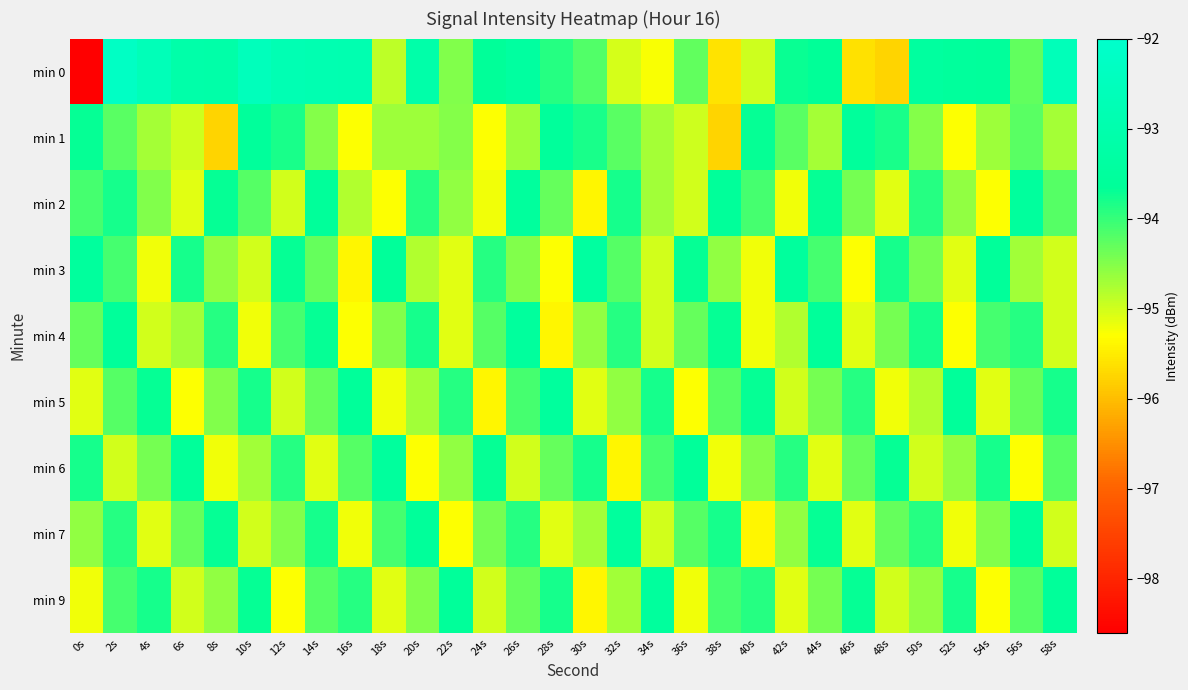

What is the total value across all series at 34s?

-851.1